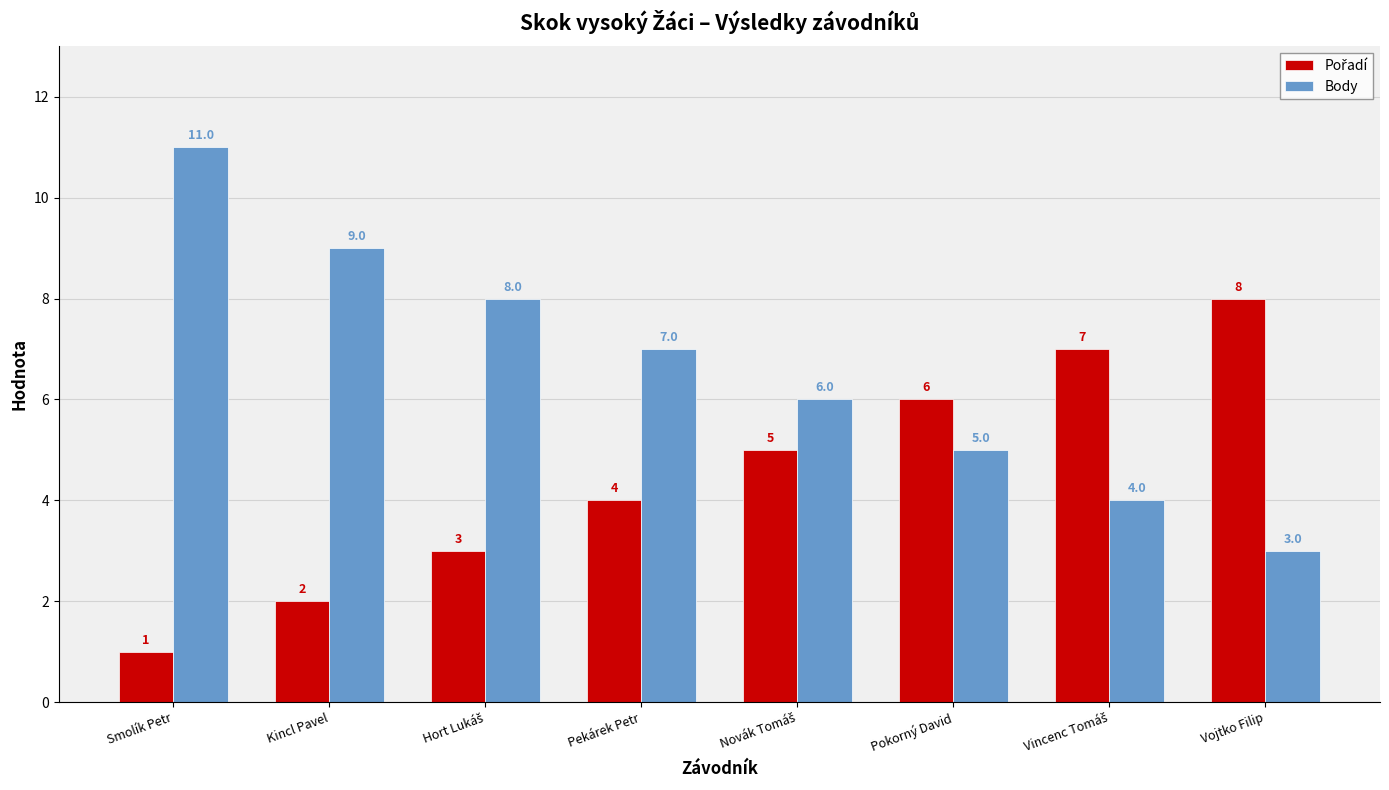

What is the sum of the Body values at Pekárek Petr and Pokorný David?

12